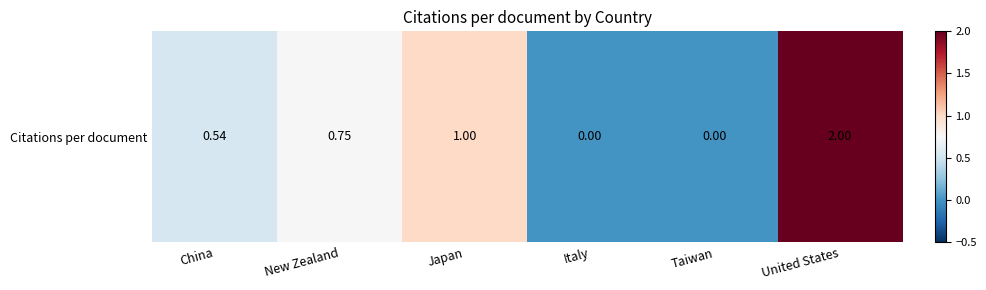

What is the average value?

0.7